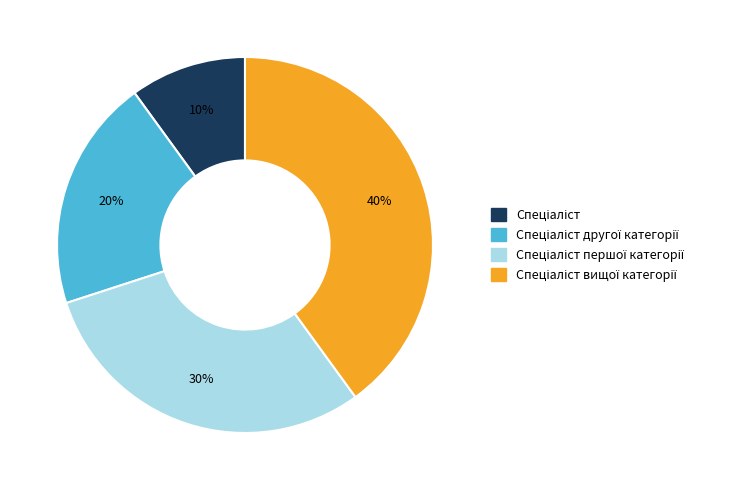

To the nearest percent, what is the difference between the largest and smallest slice percentages?

30%